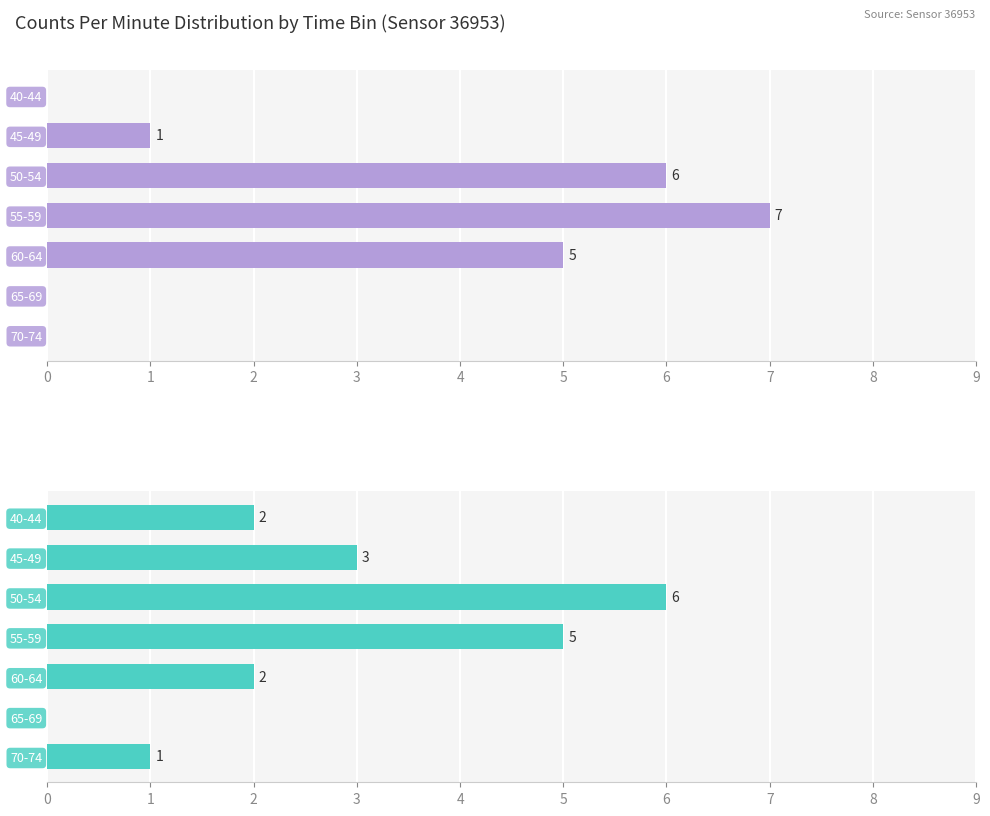

What is the difference between the maximum and second lowest values in the Hour 01 series?

5